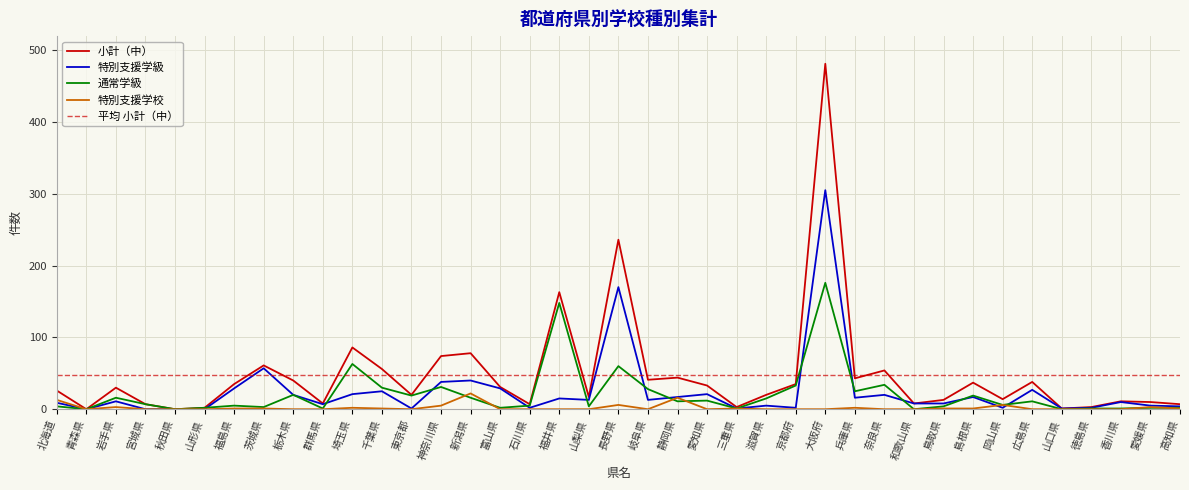

Reading left to right, extract all data points from this chart.

小計（中）: 北海道=26	青森県=0	岩手県=30	宮城県=7	秋田県=0	山形県=2	福島県=35	茨城県=61	栃木県=40	群馬県=8	埼玉県=86	千葉県=56	東京都=20	神奈川県=74	新潟県=78	富山県=31	石川県=7	福井県=163	山梨県=17	長野県=236	岐阜県=41	静岡県=44	愛知県=33	三重県=3	滋賀県=20	京都府=35	大阪府=481	兵庫県=43	奈良県=54	和歌山県=8	鳥取県=13	島根県=37	岡山県=14	広島県=38	山口県=1	徳島県=3	香川県=11	愛媛県=10	高知県=7
特別支援学級: 北海道=9	青森県=0	岩手県=11	宮城県=0	秋田県=0	山形県=0	福島県=29	茨城県=57	栃木県=20	群馬県=7	埼玉県=21	千葉県=25	東京都=1	神奈川県=38	新潟県=40	富山県=29	石川県=2	福井県=15	山梨県=13	長野県=170	岐阜県=13	静岡県=17	愛知県=21	三重県=1	滋賀県=5	京都府=2	大阪府=305	兵庫県=16	奈良県=20	和歌山県=8	鳥取県=8	島根県=17	岡山県=2	広島県=27	山口県=1	徳島県=2	香川県=10	愛媛県=5	高知県=4
通常学級: 北海道=4	青森県=0	岩手県=16	宮城県=7	秋田県=0	山形県=2	福島県=5	茨城県=3	栃木県=20	群馬県=1	埼玉県=63	千葉県=30	東京都=19	神奈川県=31	新潟県=16	富山県=2	石川県=5	福井県=148	山梨県=4	長野県=60	岐阜県=28	静岡県=11	愛知県=12	三重県=1	滋賀県=15	京都府=33	大阪府=176	兵庫県=25	奈良県=34	和歌山県=0	鳥取県=4	島根県=19	岡山県=6	広島県=11	山口県=0	徳島県=1	香川県=1	愛媛県=2	高知県=2
特別支援学校: 北海道=13	青森県=0	岩手県=3	宮城県=0	秋田県=0	山形県=0	福島県=1	茨城県=1	栃木県=0	群馬県=0	埼玉県=2	千葉県=1	東京都=0	神奈川県=5	新潟県=22	富山県=0	石川県=0	福井県=0	山梨県=0	長野県=6	岐阜県=0	静岡県=16	愛知県=0	三重県=1	滋賀県=0	京都府=0	大阪府=0	兵庫県=2	奈良県=0	和歌山県=0	鳥取県=1	島根県=1	岡山県=6	広島県=0	山口県=0	徳島県=0	香川県=0	愛媛県=3	高知県=1